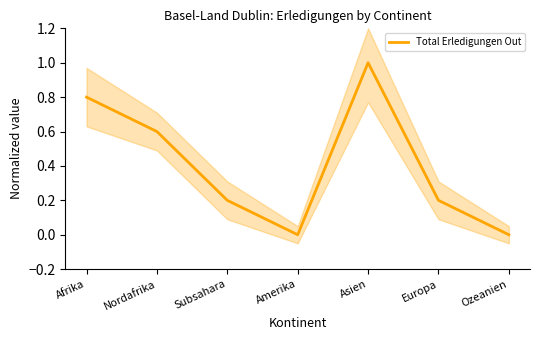

Where is the data nearest to the value 0?

Amerika